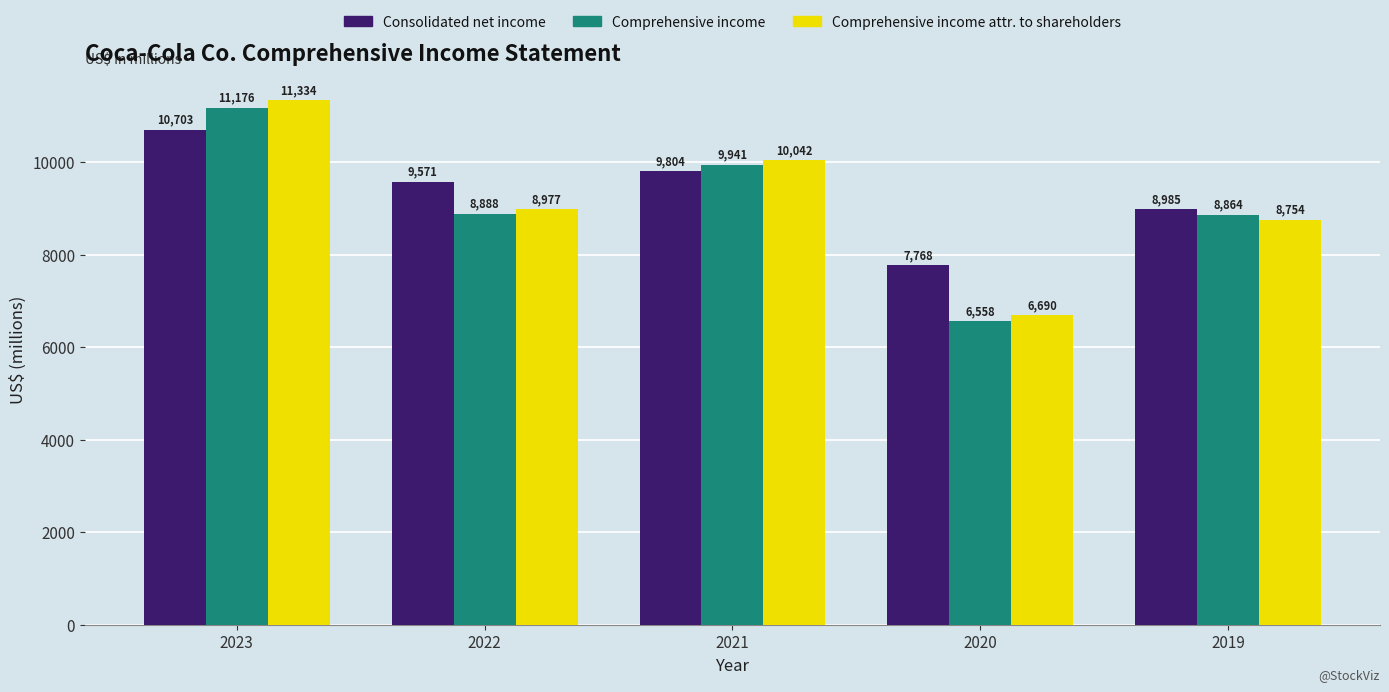

Count the number of data series in this chart.

3